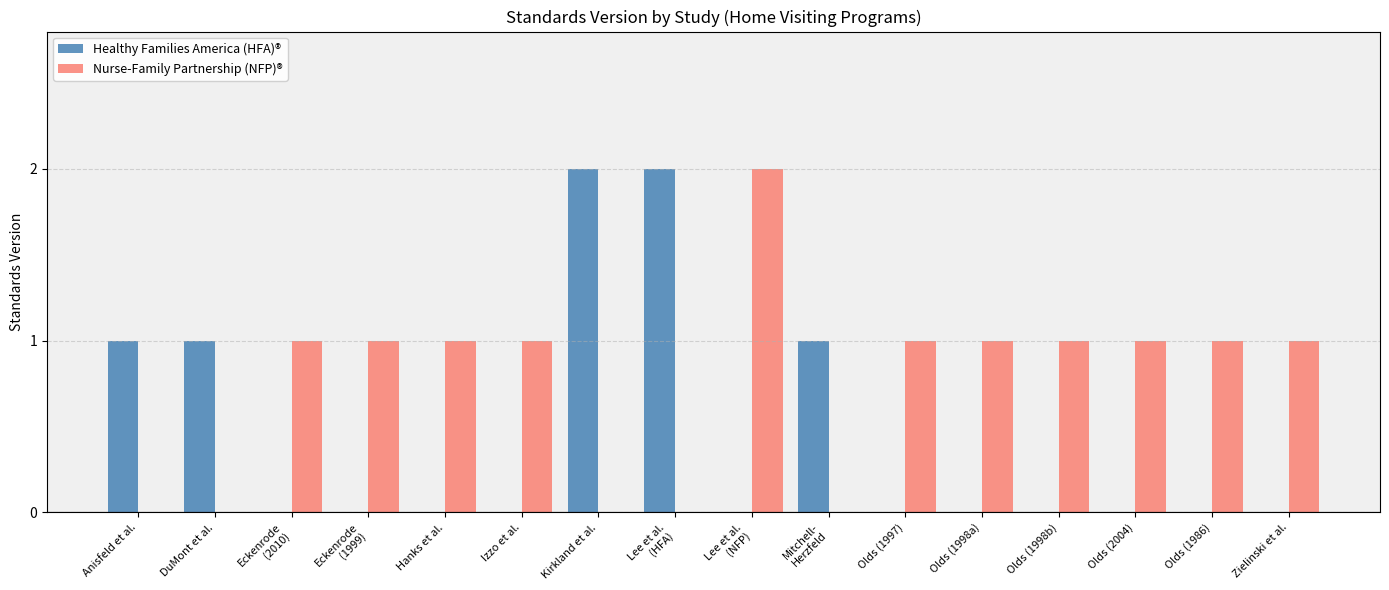

Which series has the largest total across all categories?

Nurse-Family Partnership (NFP)®